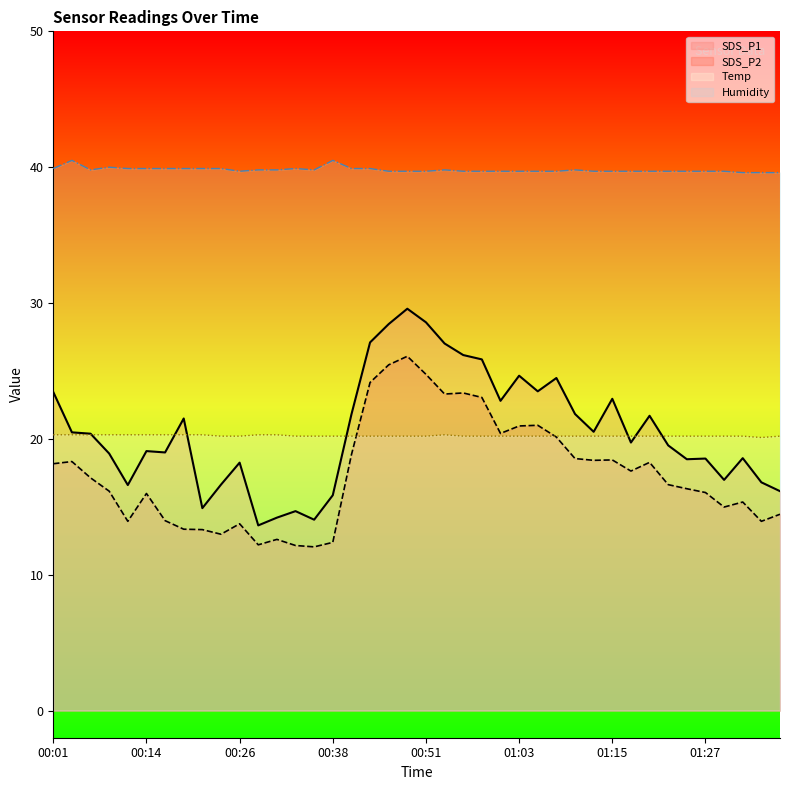

True or false: SDS_P2 has a value of 25.7 at 01:10.

False